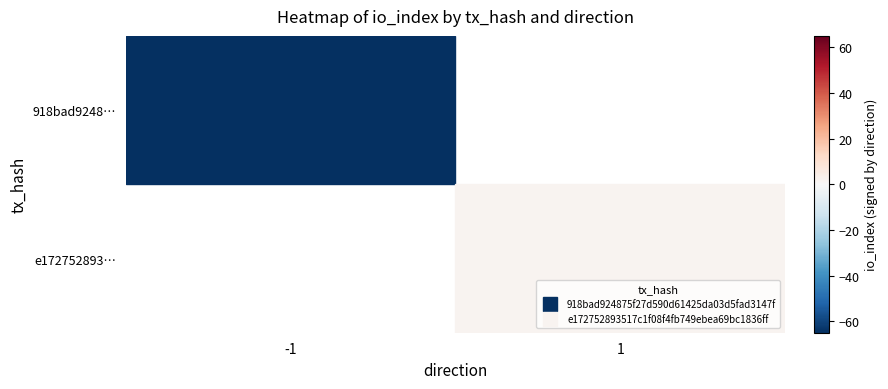

What is the minimum value for e172752893517c1f08f4fb749ebea69bc1836ff?

1